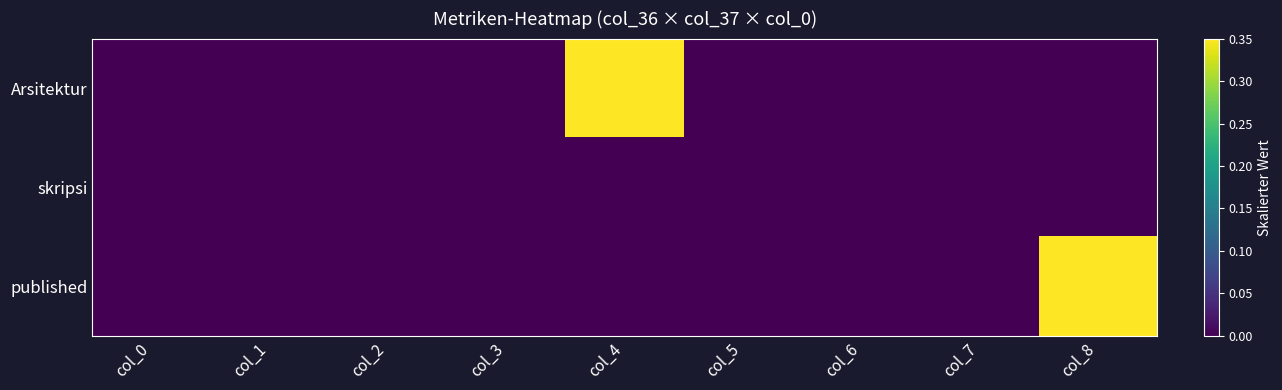

At which category is the sum across all series the highest?

col_8